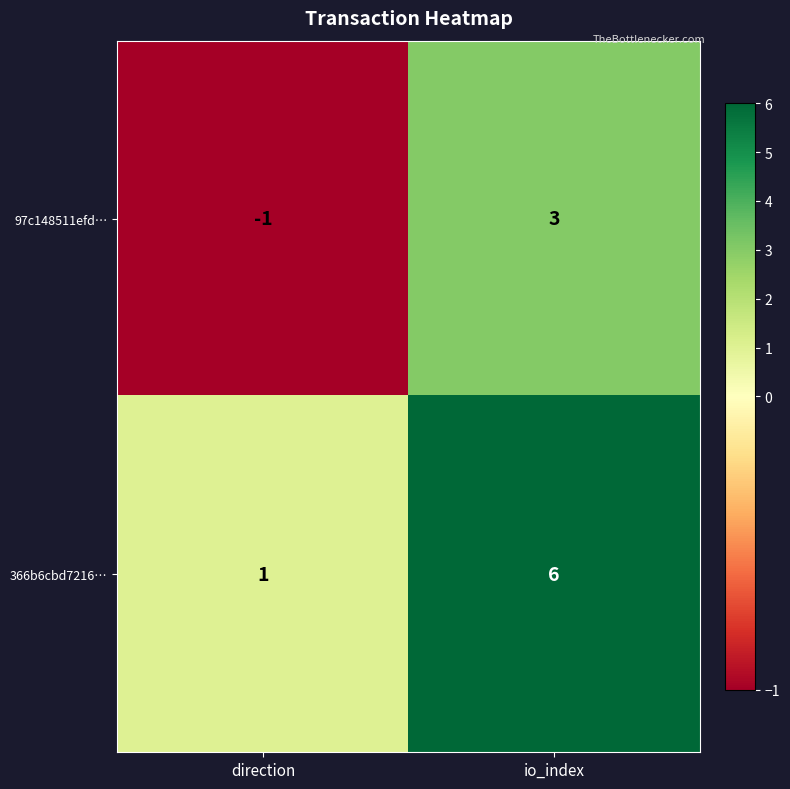

List the series in order of their peak value, lowest first.

97c148511efd…, 366b6cbd7216…